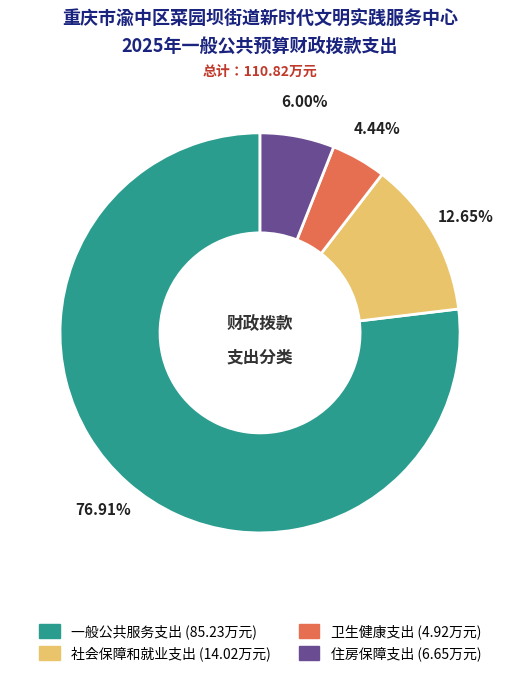

Does 住房保障支出 represent more than half of the total?

No